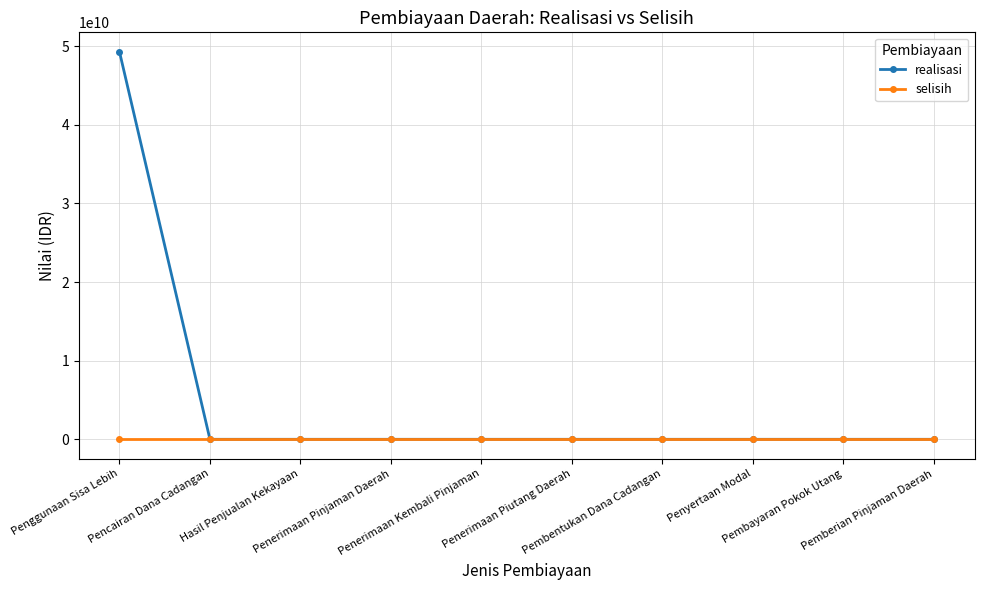

At how many categories does at least one series exceed 31211600053?

1